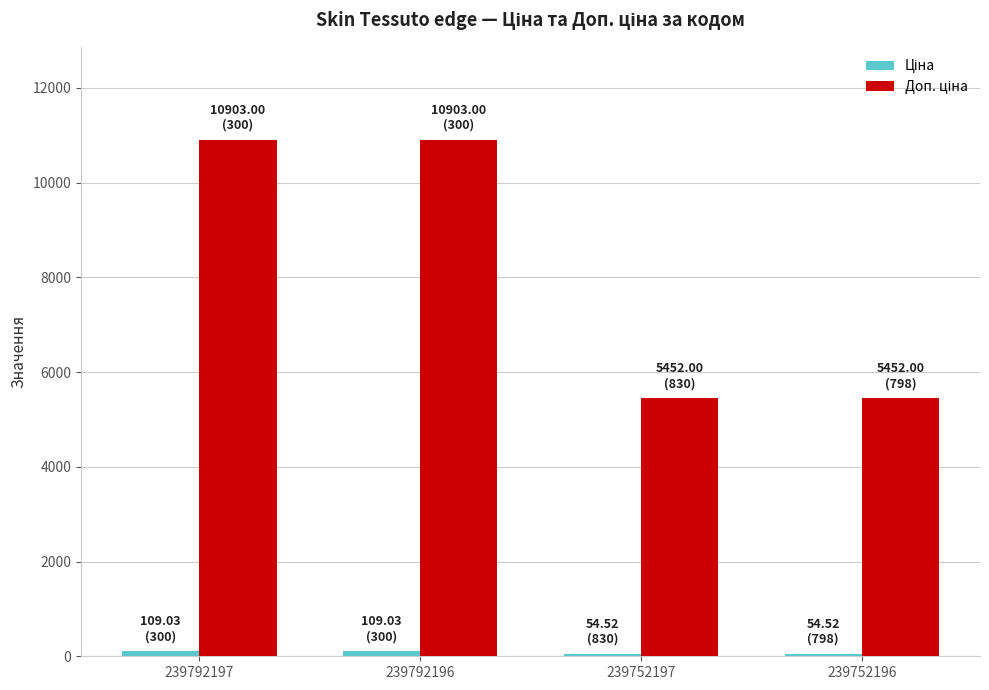

How many distinct data groups are displayed?

2